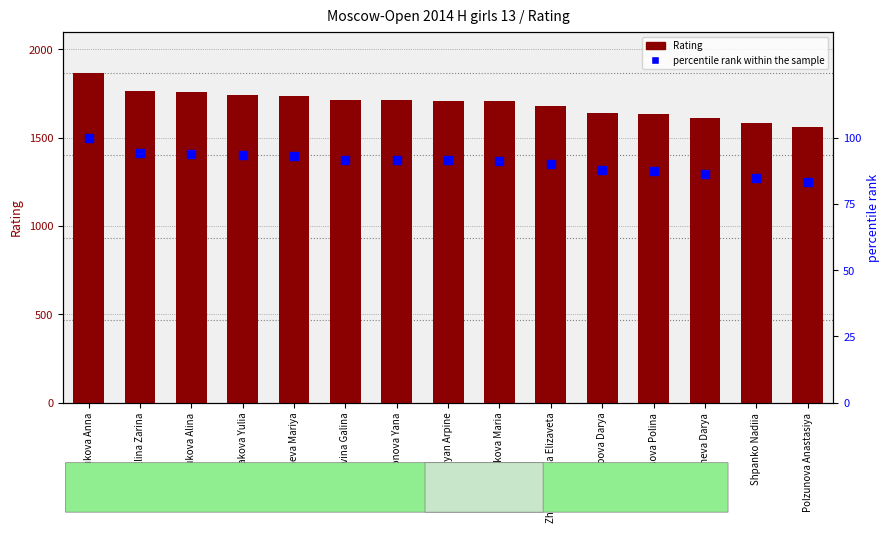

Which series reaches the maximum Y coordinate?

Rating